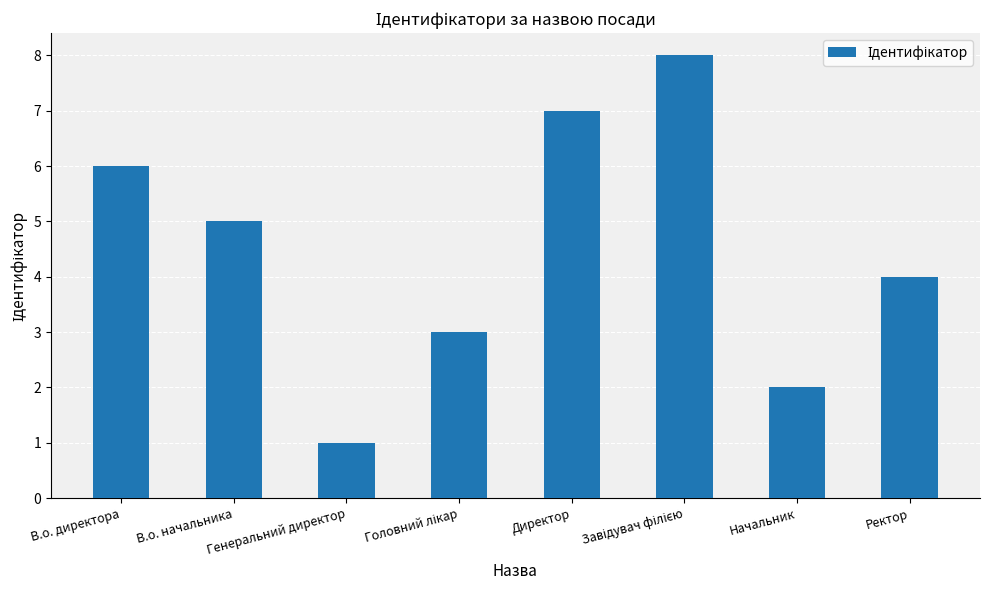

What position from the left is Начальник?

7